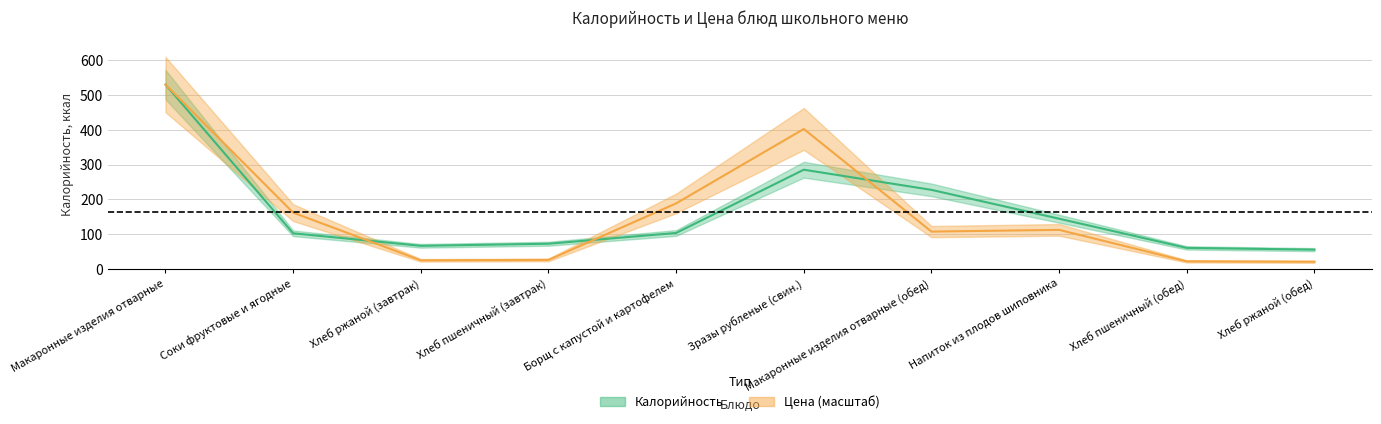

What is the label of the 4th point from the right?

Макаронные изделия отварные (обед)